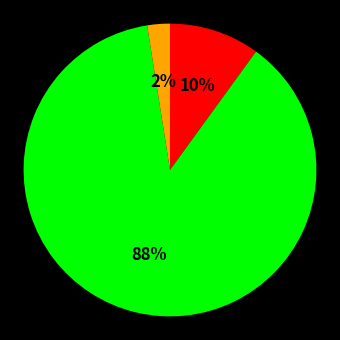

Does any single category account for the majority?

Yes